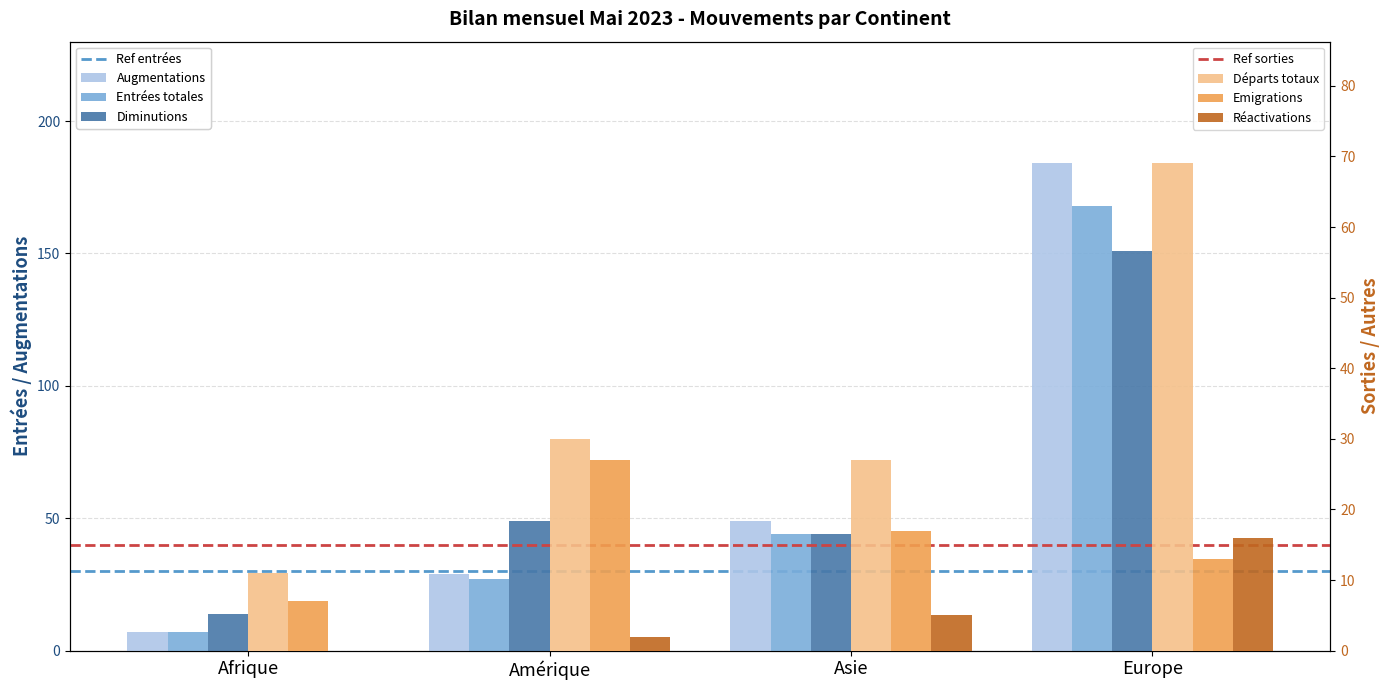

What is the label of the 2nd bar from the right?

Asie